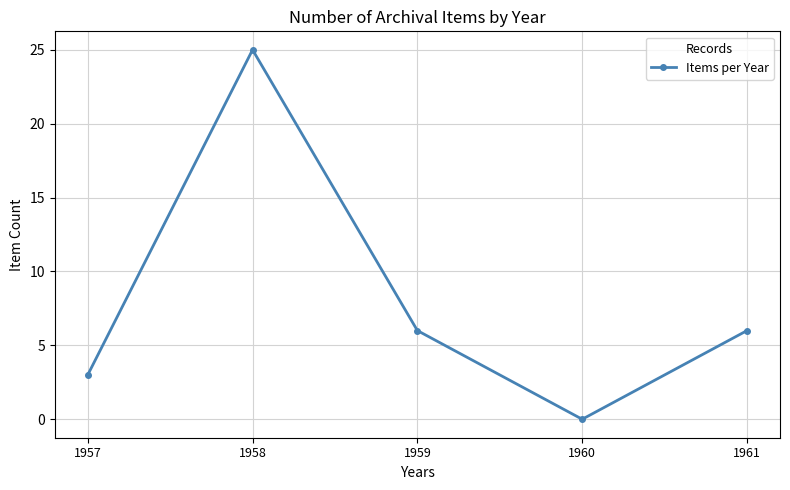

Reading left to right, list all the values displayed in this chart.

1957=3	1958=25	1959=6	1960=0	1961=6